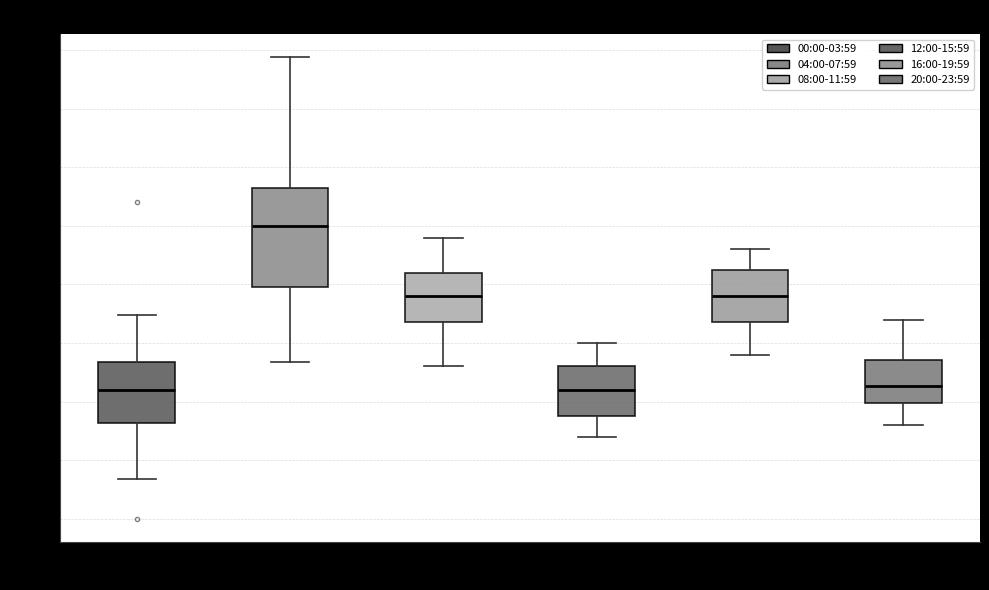

Where does the upper whisker of the box for 04:00-07:59 end on the y-axis? The values are not printed on the chart, so give them approximately, as read against the axis.

6.70